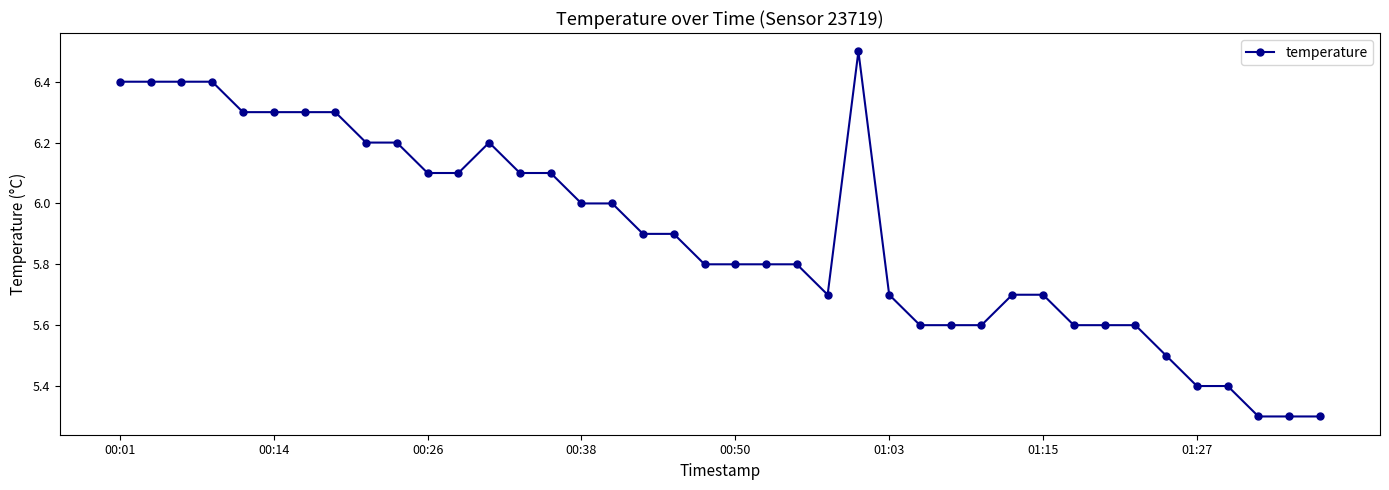

True or false: the data has more than 0 interior local peaks.

True